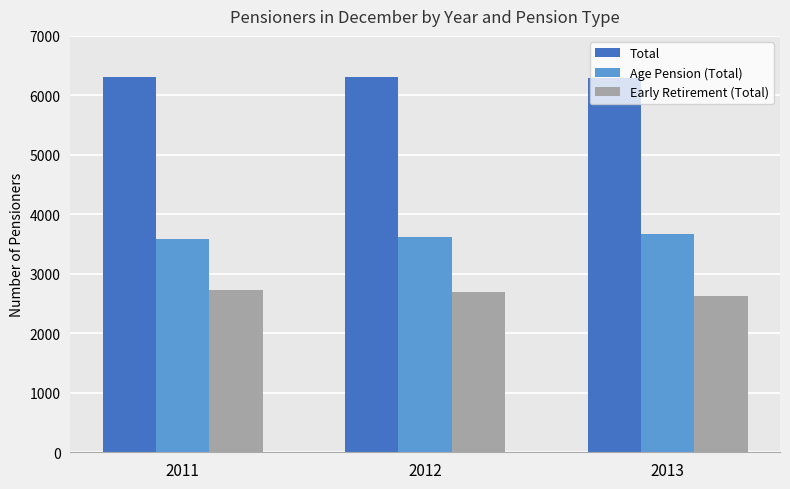

At how many categories does at least one series exceed 3130?

3